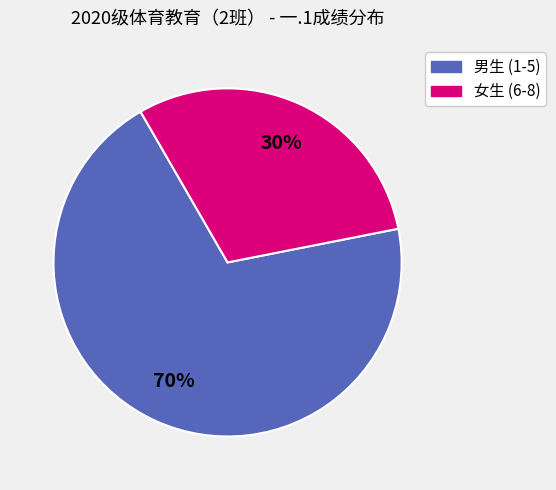

Is there any slice that represents more than half of the pie?

Yes